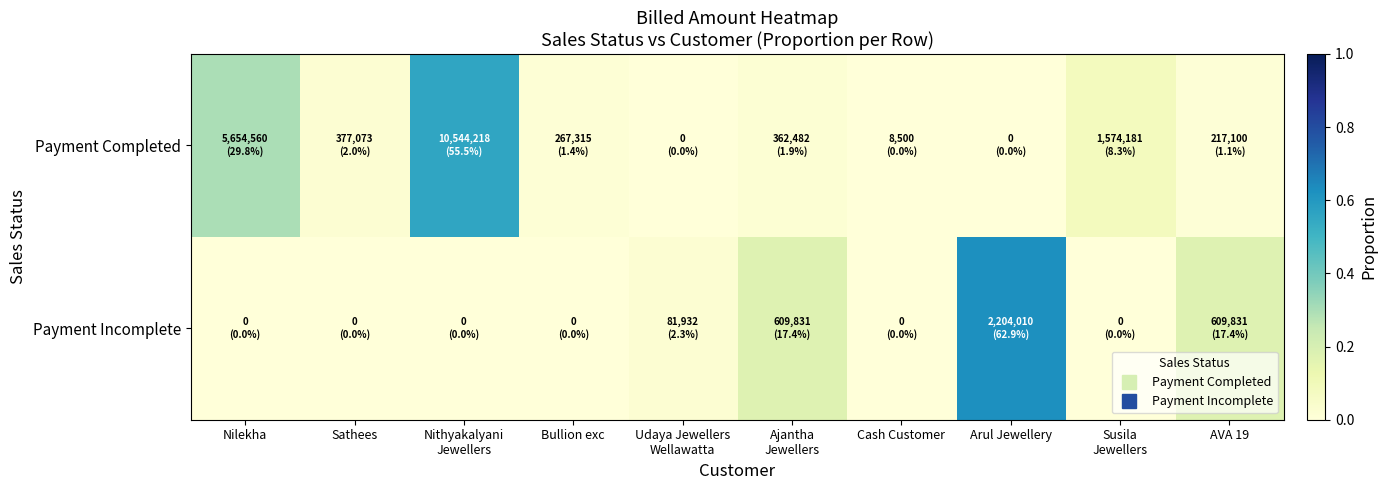

At how many categories does at least one series exceed 0?

10